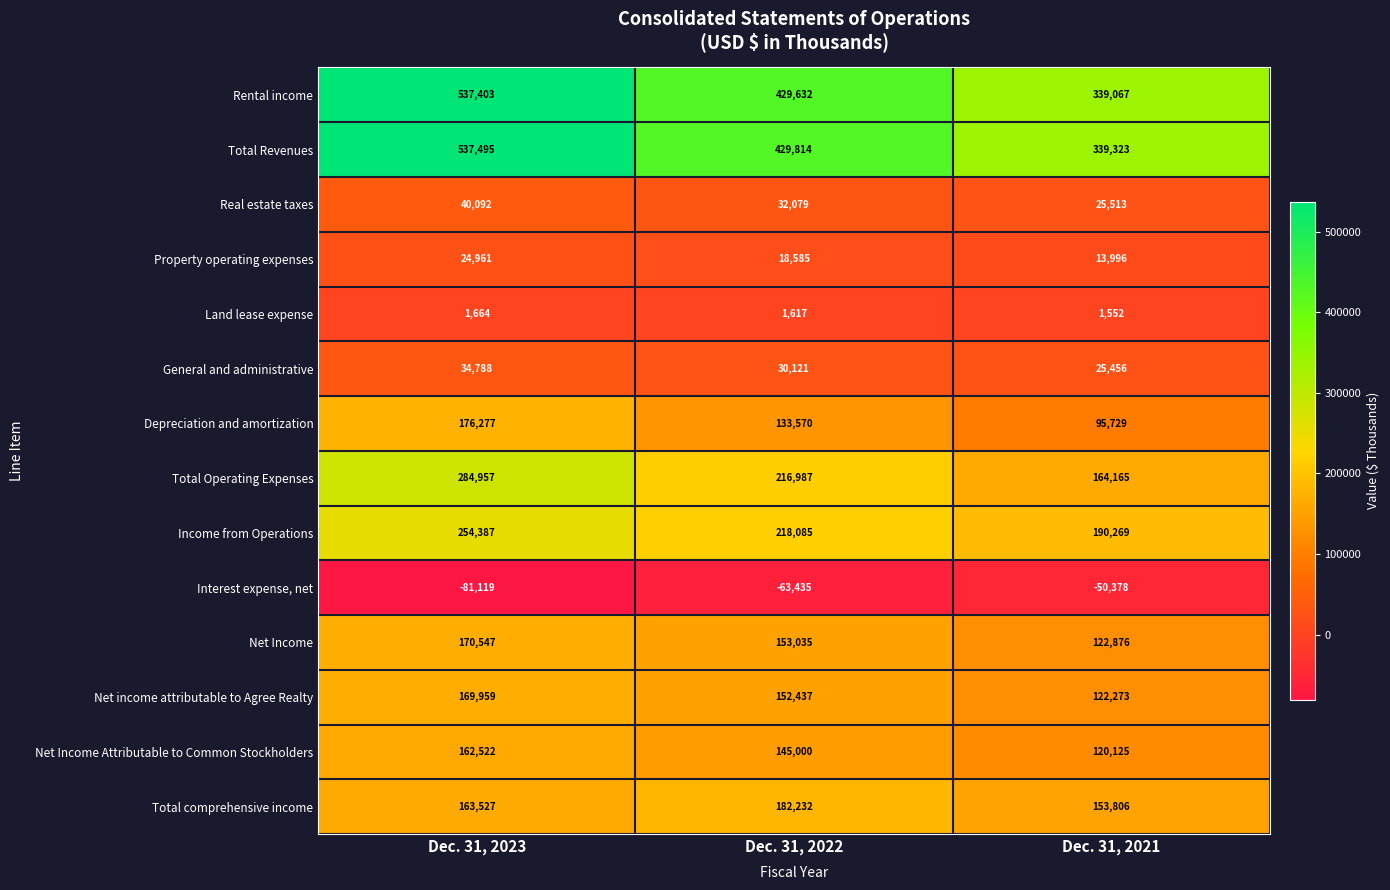

What is the sum of the Total Revenues values at Dec. 31, 2023 and Dec. 31, 2022?

967309